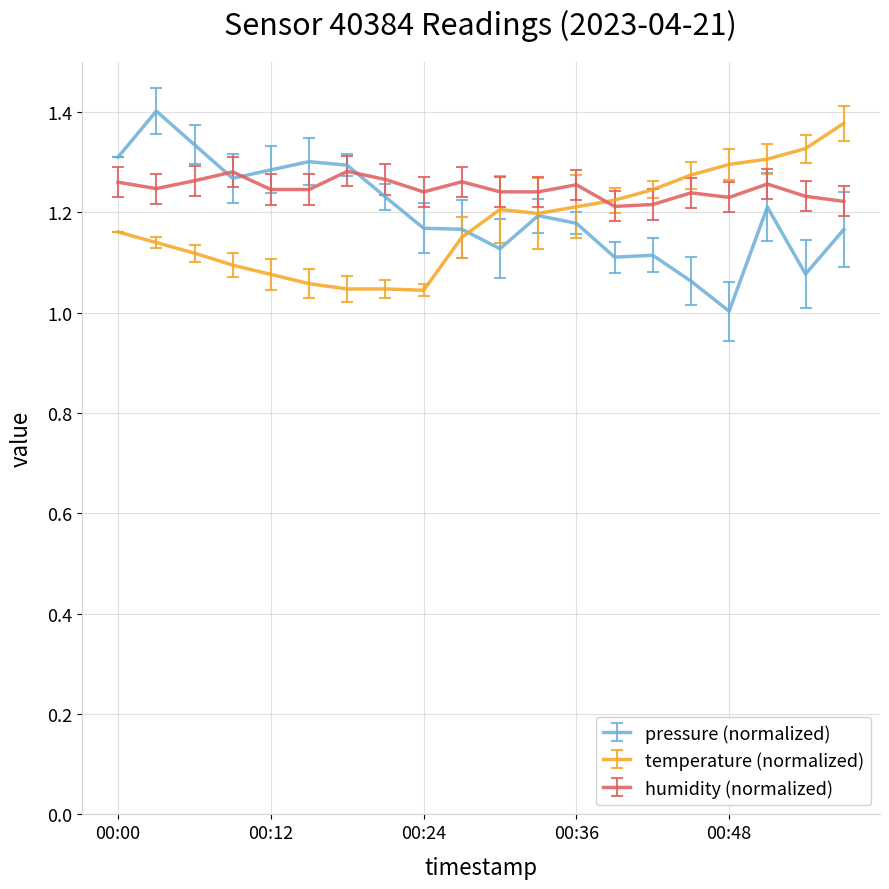

How many categories are shown in the chart?

20